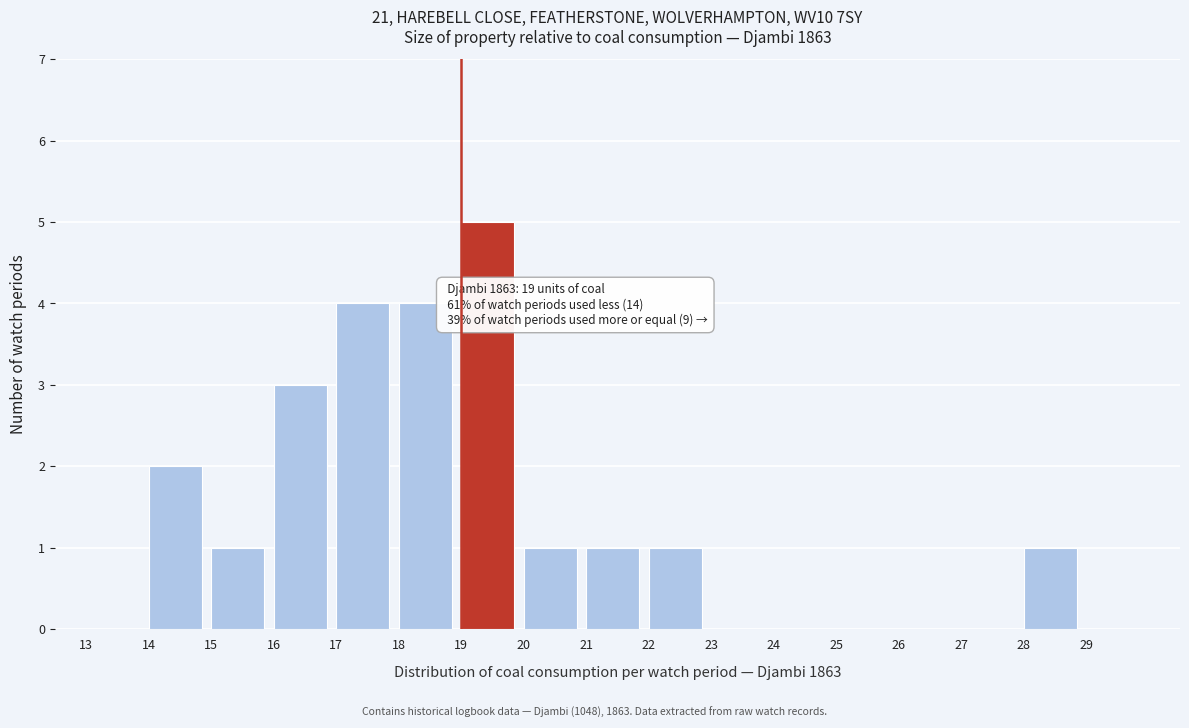

Over which range of the x-axis is the bar tallest?

19 to 20